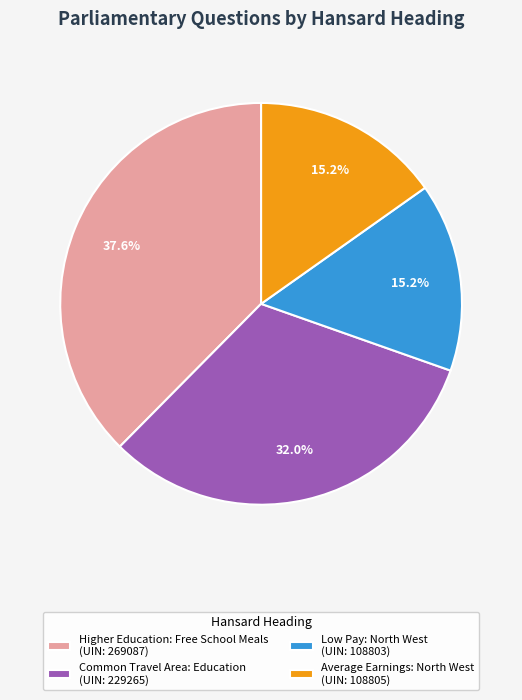

To the nearest percent, what is the combined percentage of Average Earnings: North West and Common Travel Area: Education?

47%